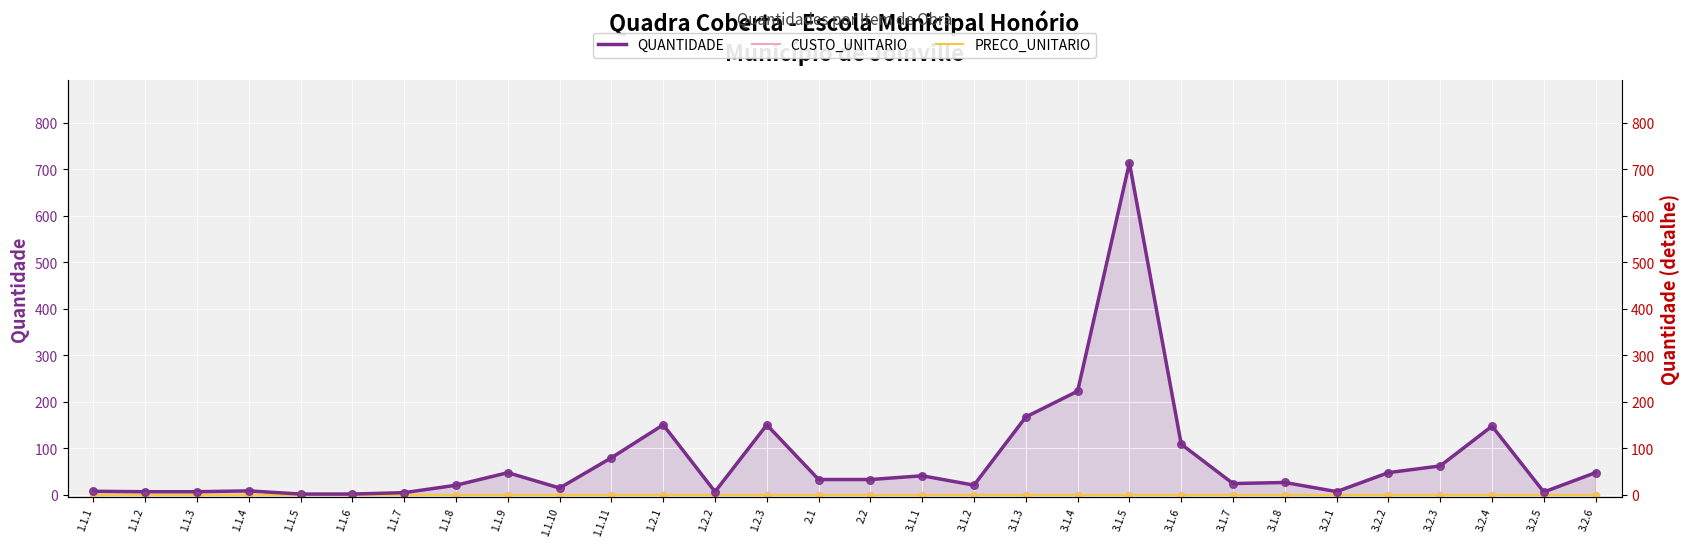

Which series has the largest total across all categories?

QUANTIDADE